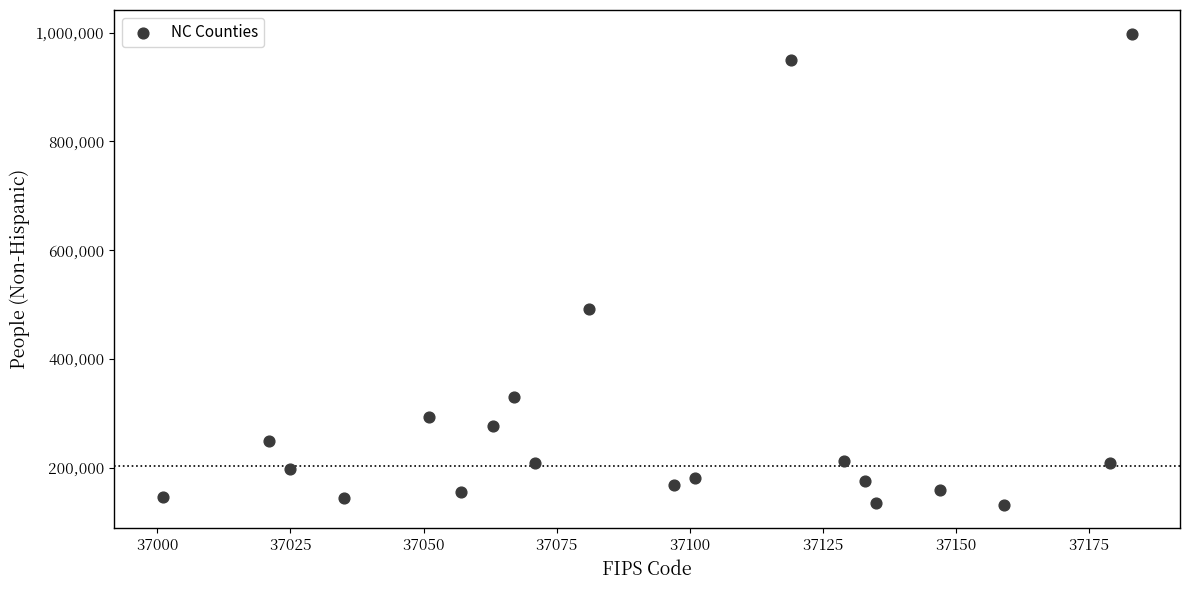

What Y value in the scatter plot is closest to 565096?

491903